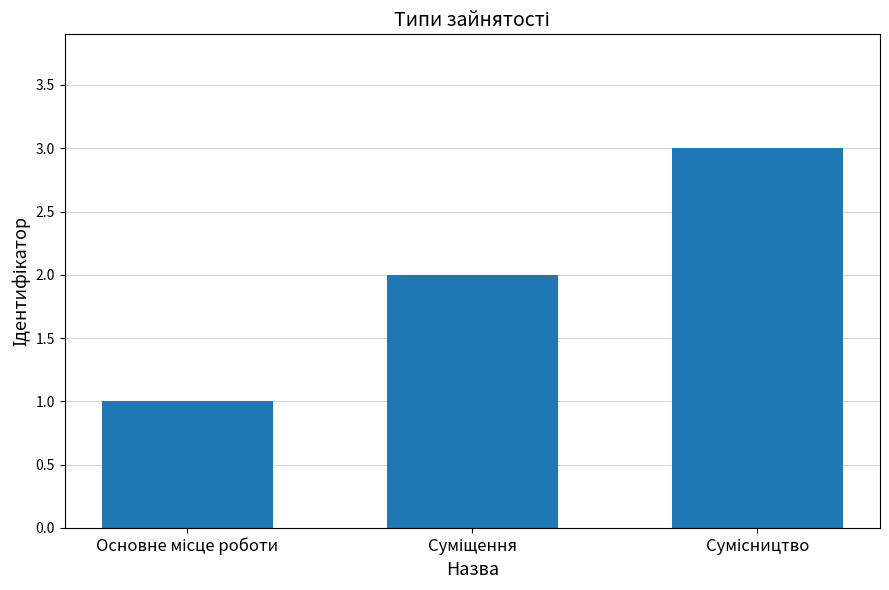

What is the greatest value displayed?

3